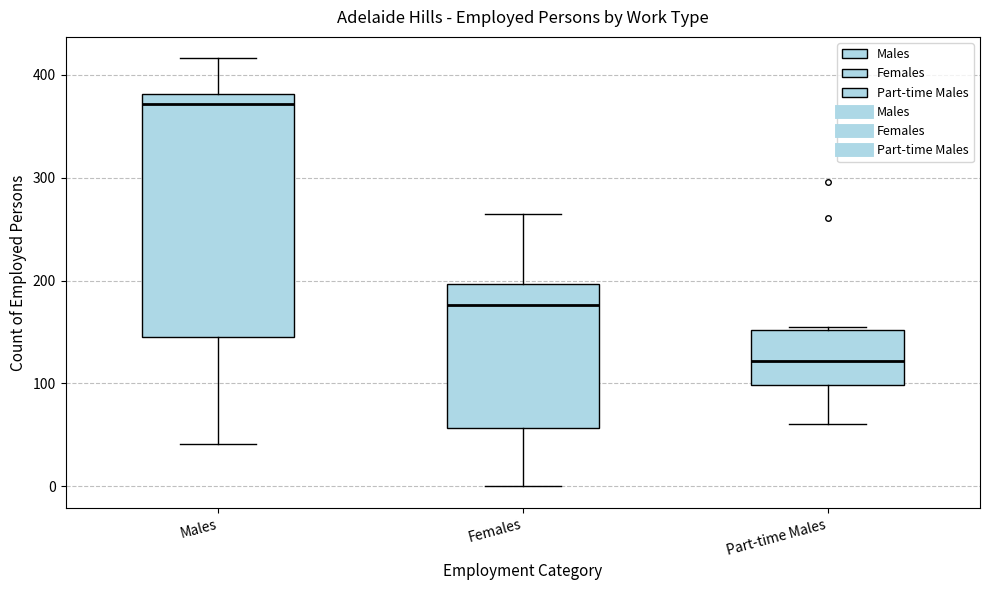

Comparing the boxes themselves (not the whiskers), which one is the tallest?

Males